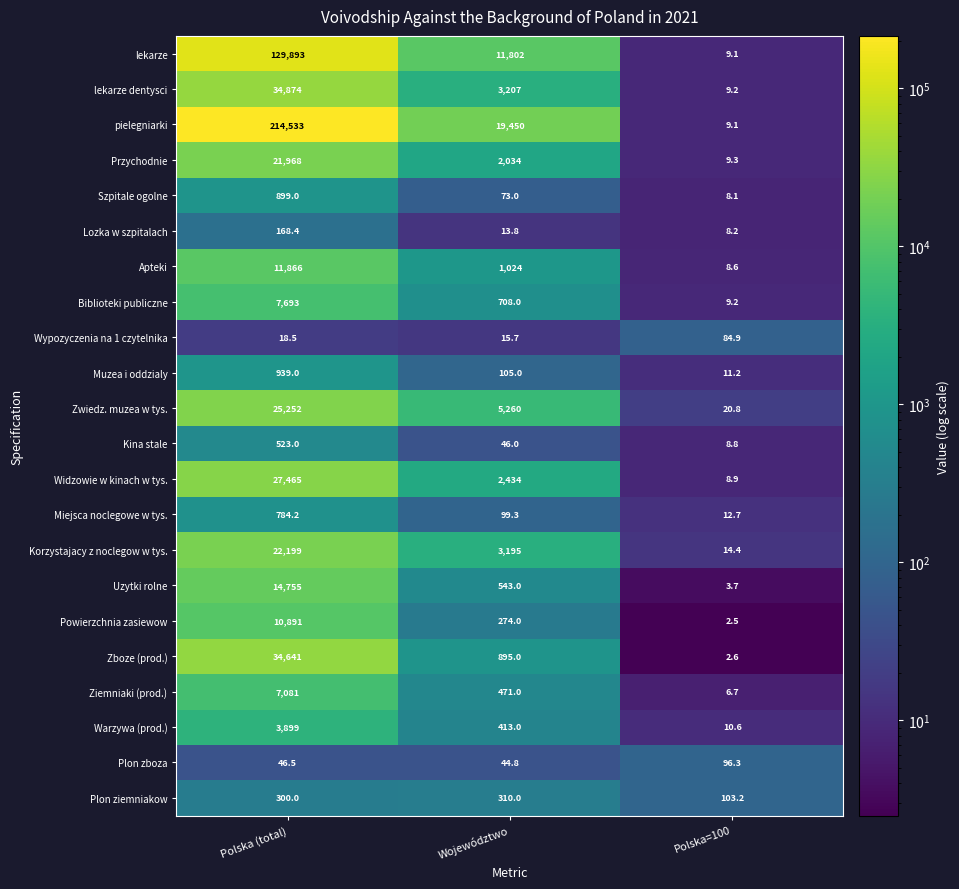

The Biblioteki publiczne series shows 1691.8 at Polska (total). True or false?

False